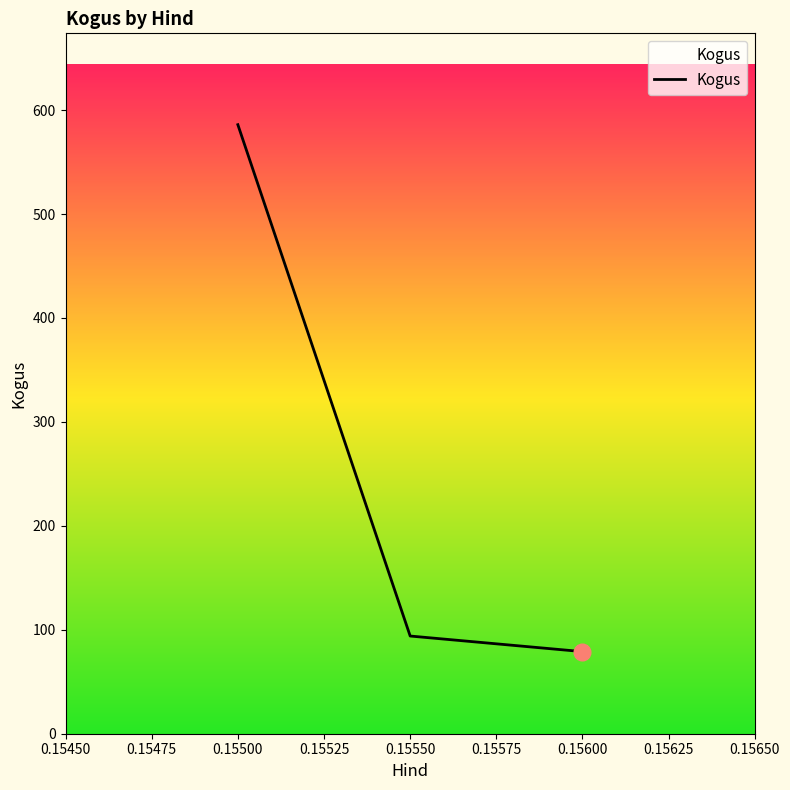

Reading left to right, what are all the values shown in this chart?

0.15500=586	0.15550=94	0.15600=79